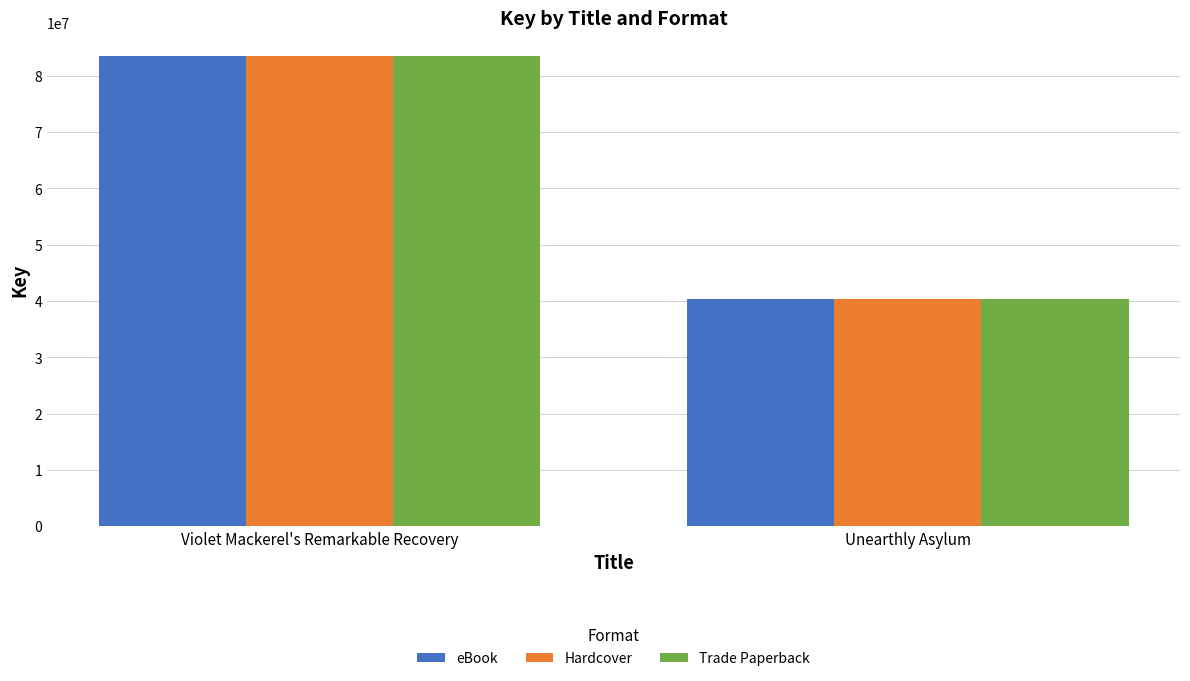

How many bars are there in each group?

3